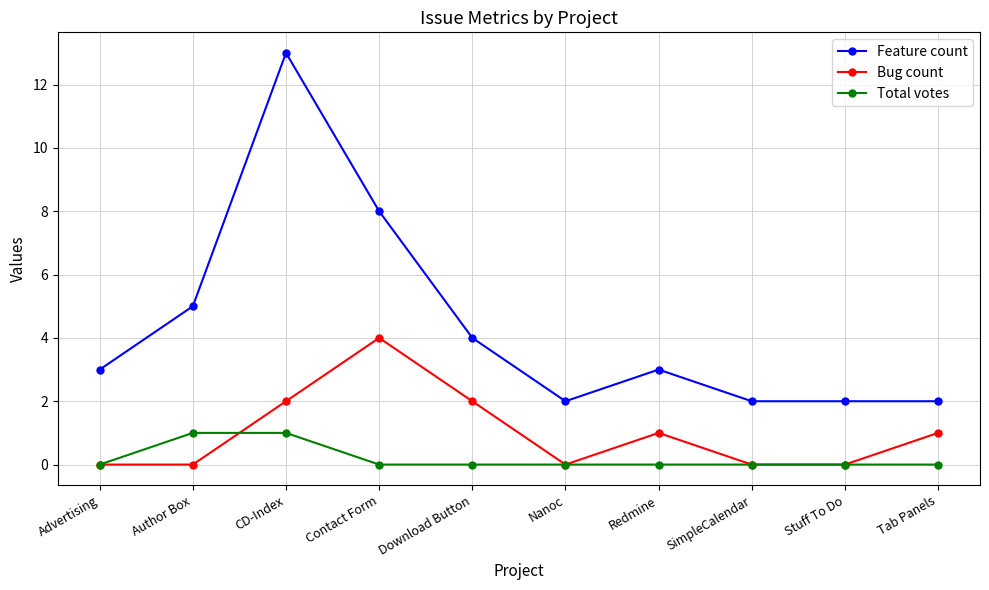

Rank the series by their maximum value, from lowest to highest.

Total votes, Bug count, Feature count